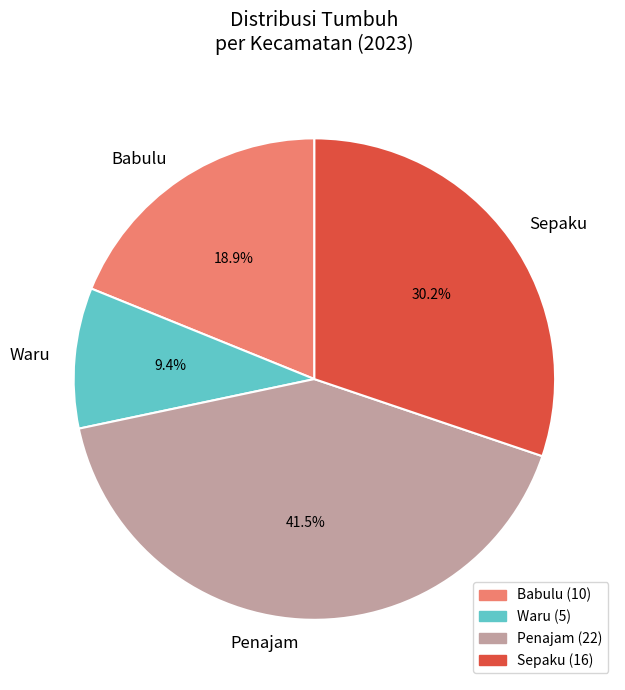

Which category has the smallest portion of the pie?

Waru